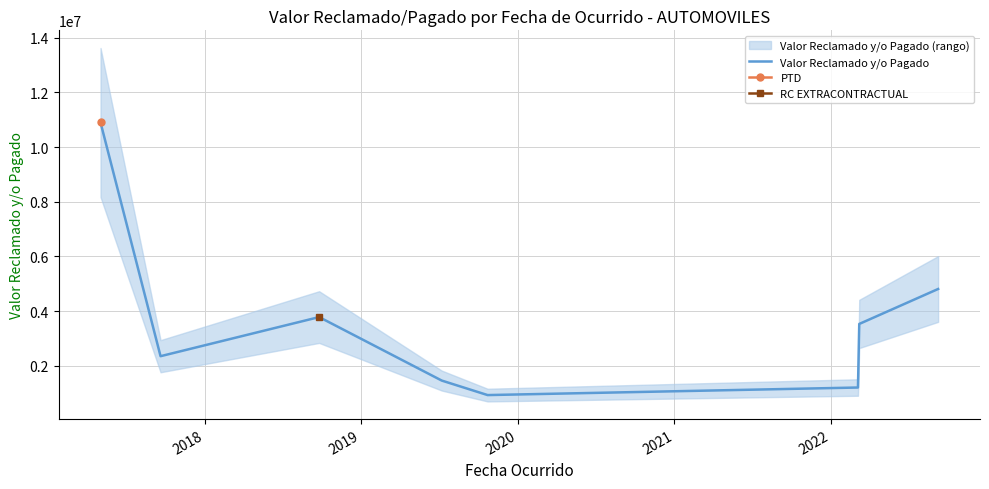

What is the minimum value for Valor Reclamado y/o Pagado?

928775